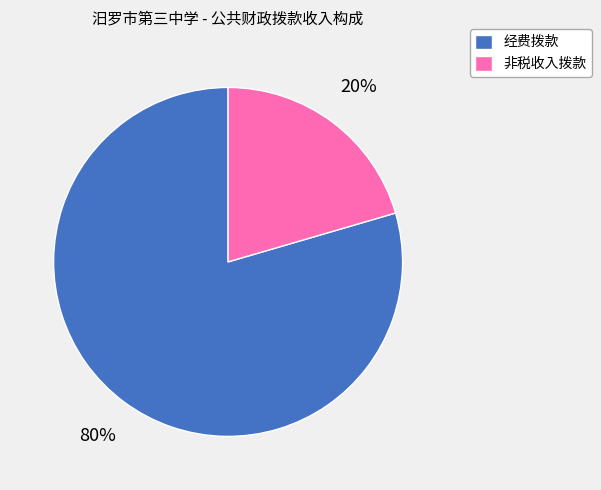

How many segments does this pie chart have?

2